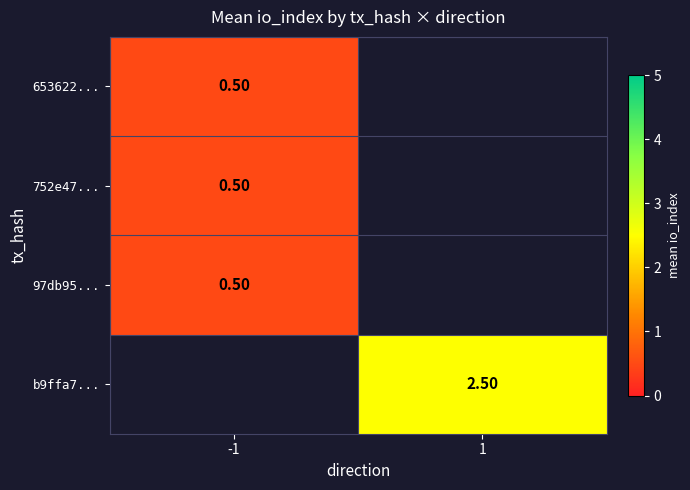

How many series are shown in this chart?

4